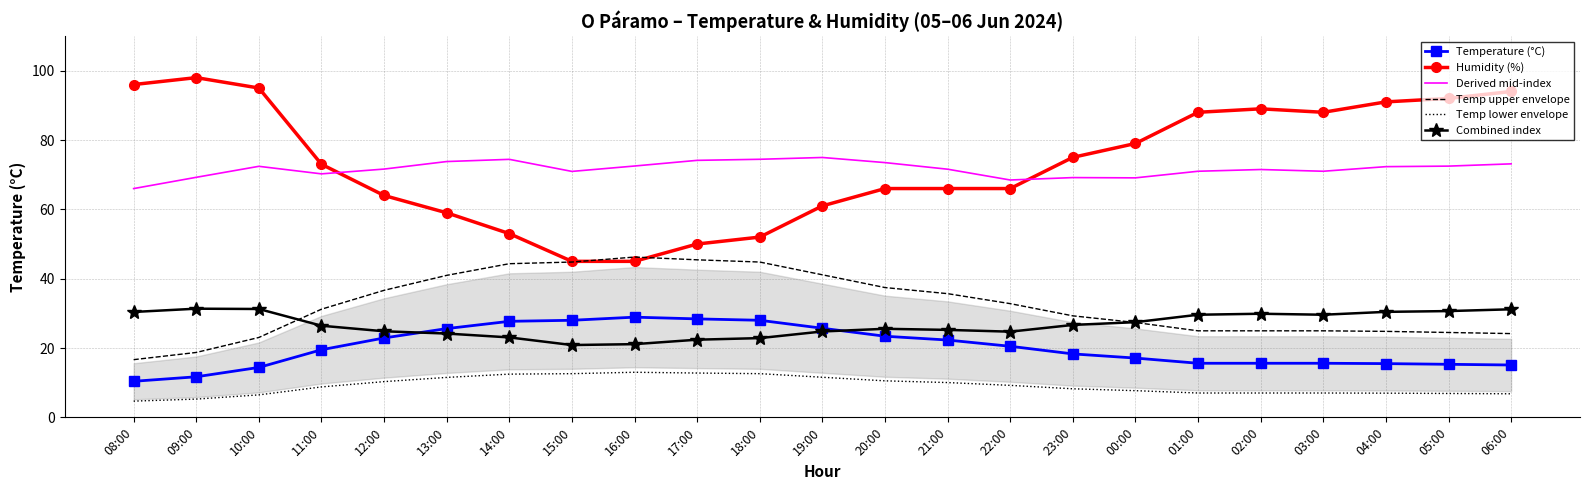

What is the smallest value displayed?

4.7